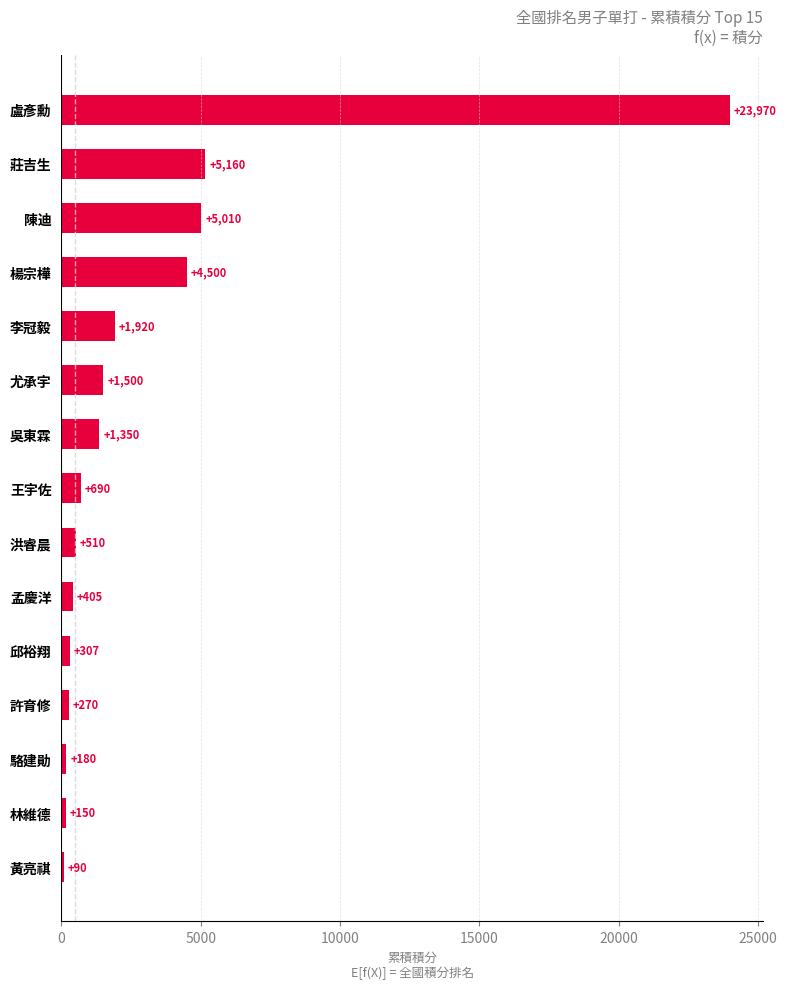

What is the maximum value shown in the chart?

23970